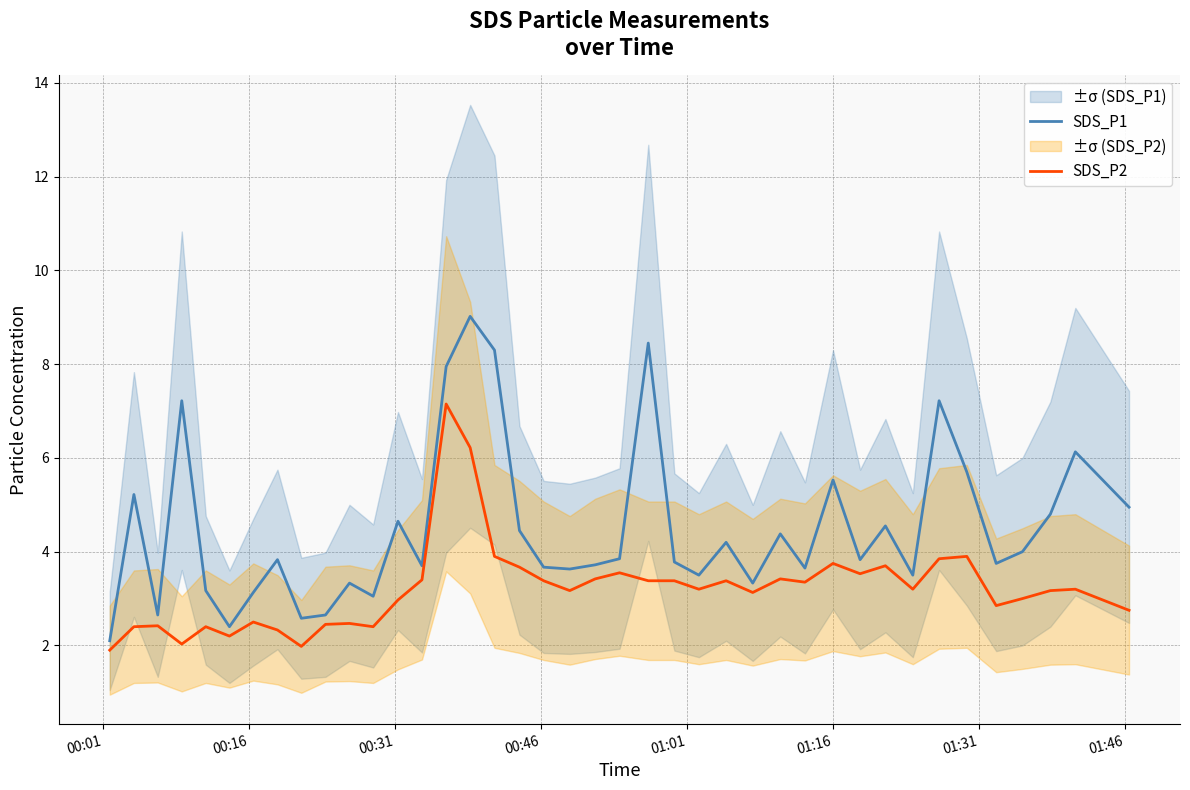

How many values in the SDS_P1 series exceed 3?

35